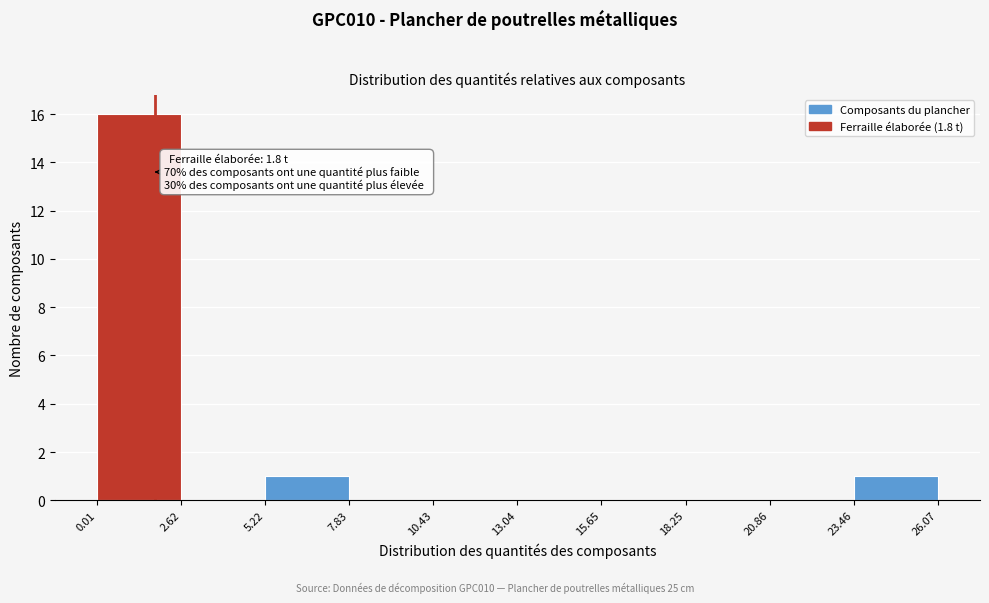

Which range on the x-axis has the tallest bar?

0.01 to 2.62